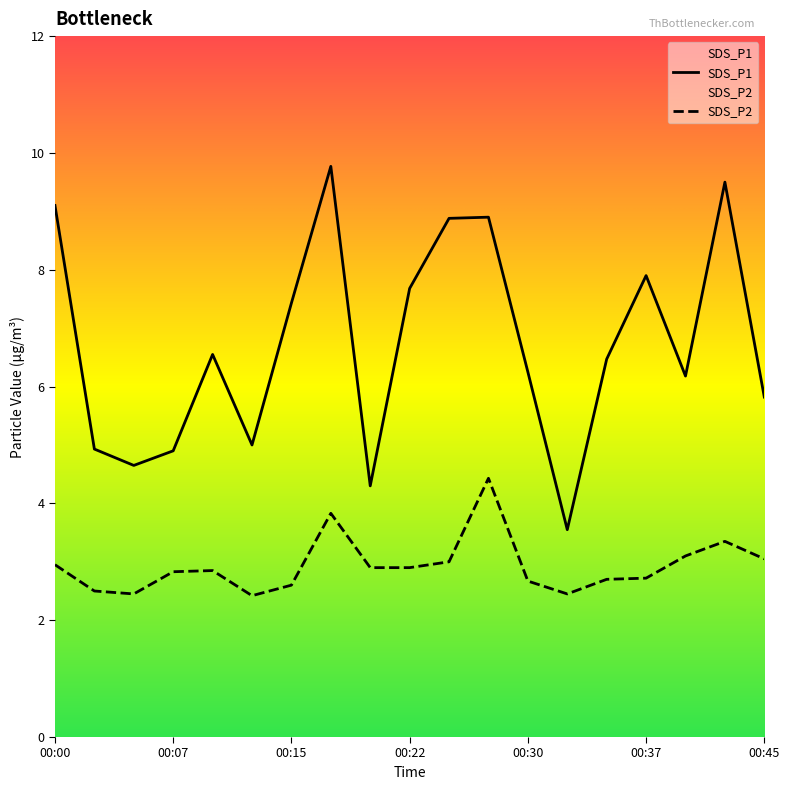

Reading left to right, extract all data points from this chart.

SDS_P1: 9.1	4.9	4.7	4.9	6.5	5.0	7.4	9.8	4.3	7.7	8.9	8.9	6.2	3.5	6.5	7.9	6.2	9.5	5.8
SDS_P2: 3.0	2.5	2.5	2.8	2.9	2.4	2.6	3.8	2.9	2.9	3.0	4.4	2.7	2.5	2.7	2.7	3.1	3.4	3.0